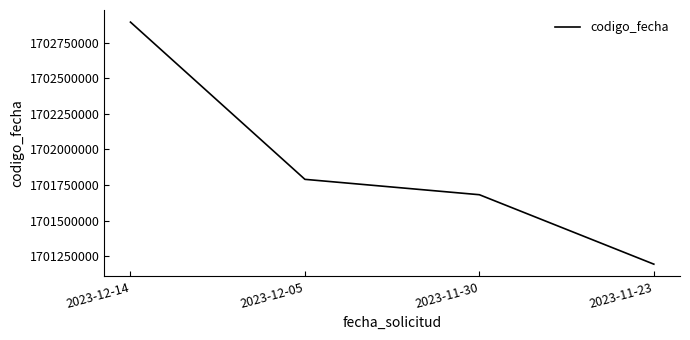

What position from the left is 2023-12-05?

2